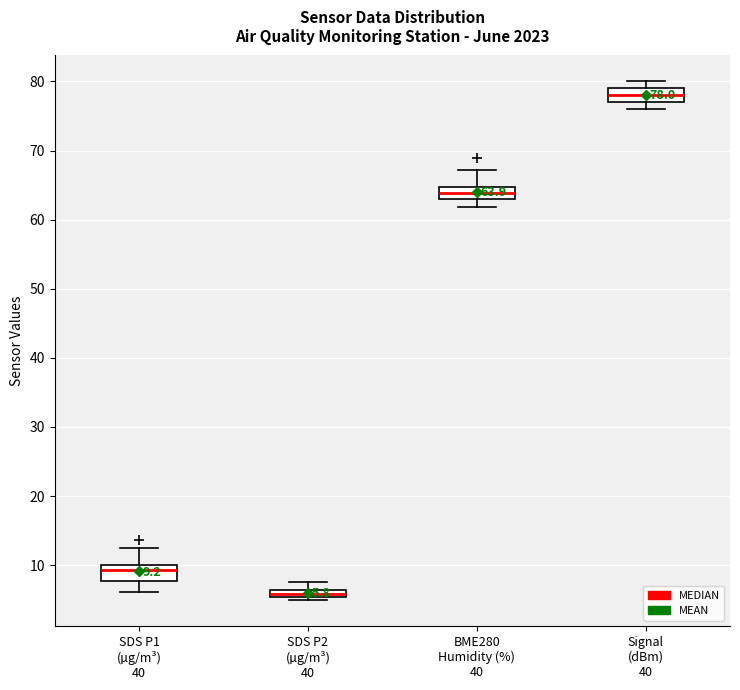

Which box's median line is the highest?

Signal (dBm) 40